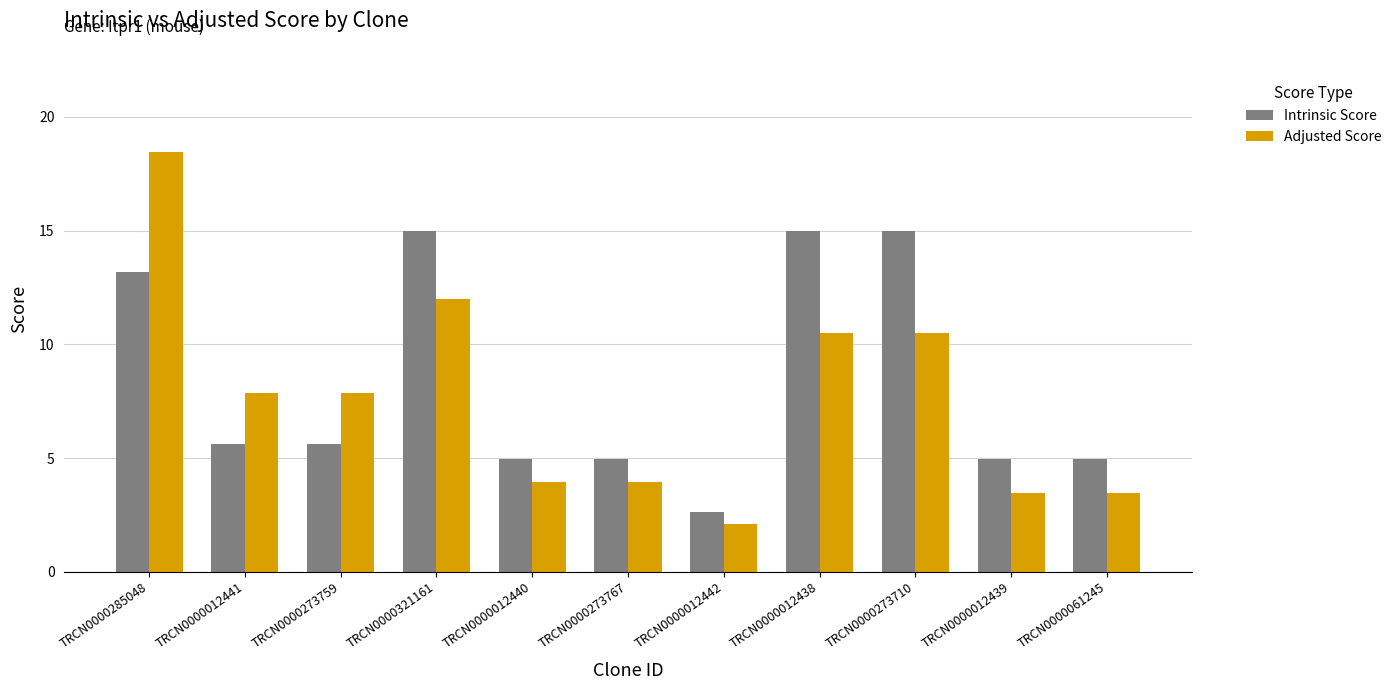

What are all the series names shown in the legend?

Intrinsic Score, Adjusted Score